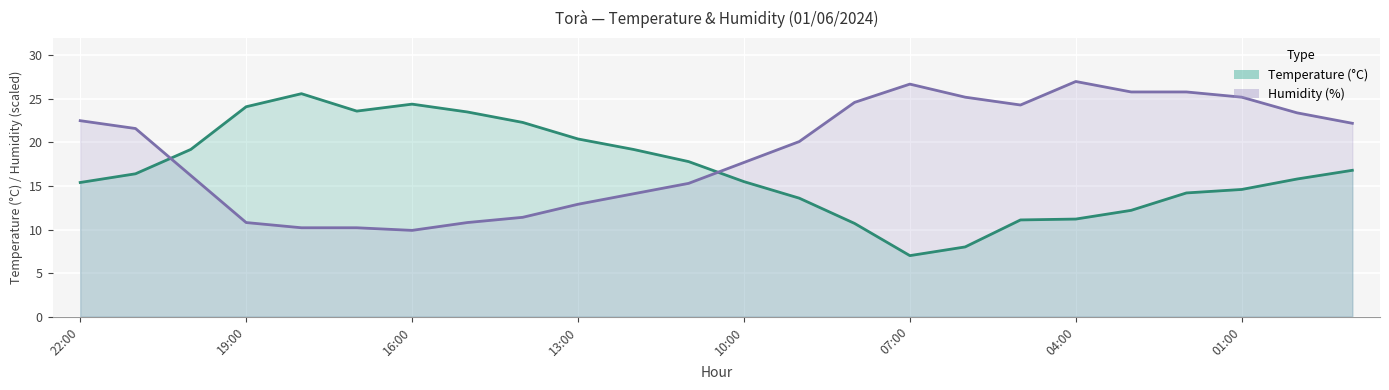

Is the value of Temperature (°C) at 19:00 greater than the value of Humidity (%) at 11:00?

Yes